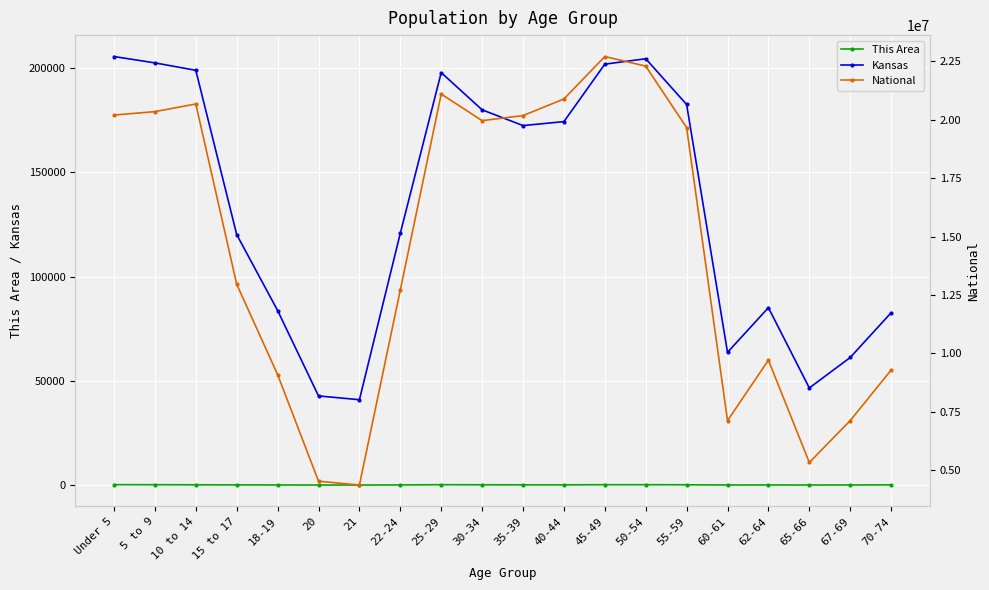

Where is the first local maximum for This Area?

25-29